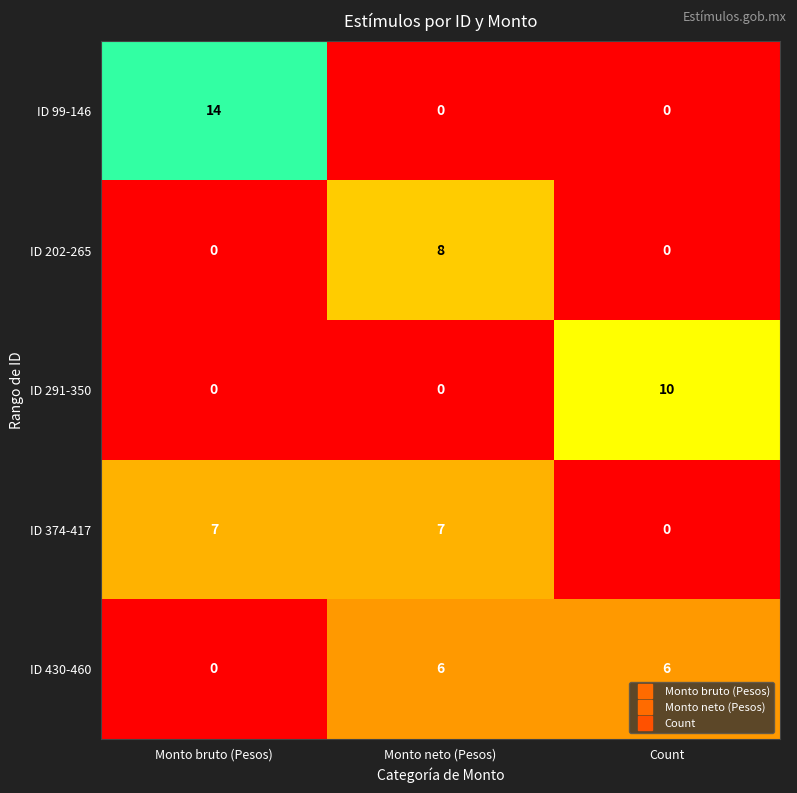

What is the sum of the ID 374-417 values at Count and Monto bruto (Pesos)?

7